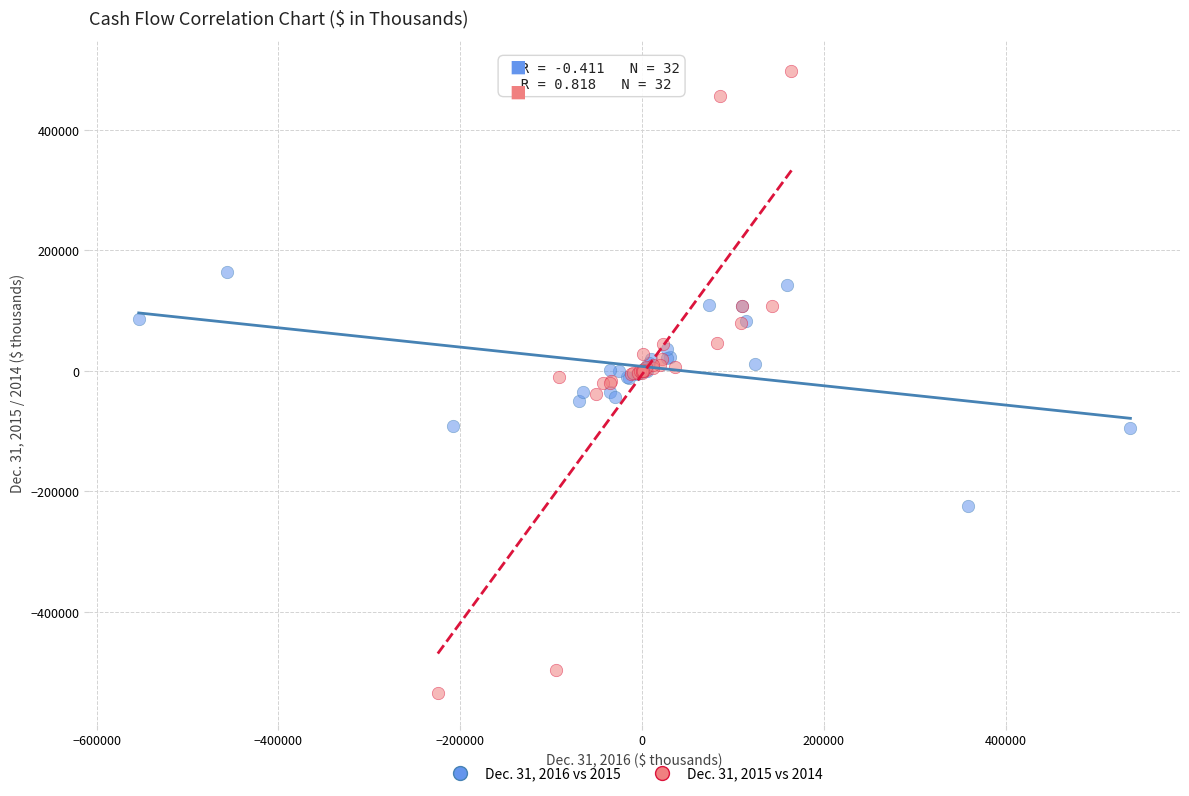

Which series has the largest Y range (max minus min)?

Dec. 31, 2015 vs 2014